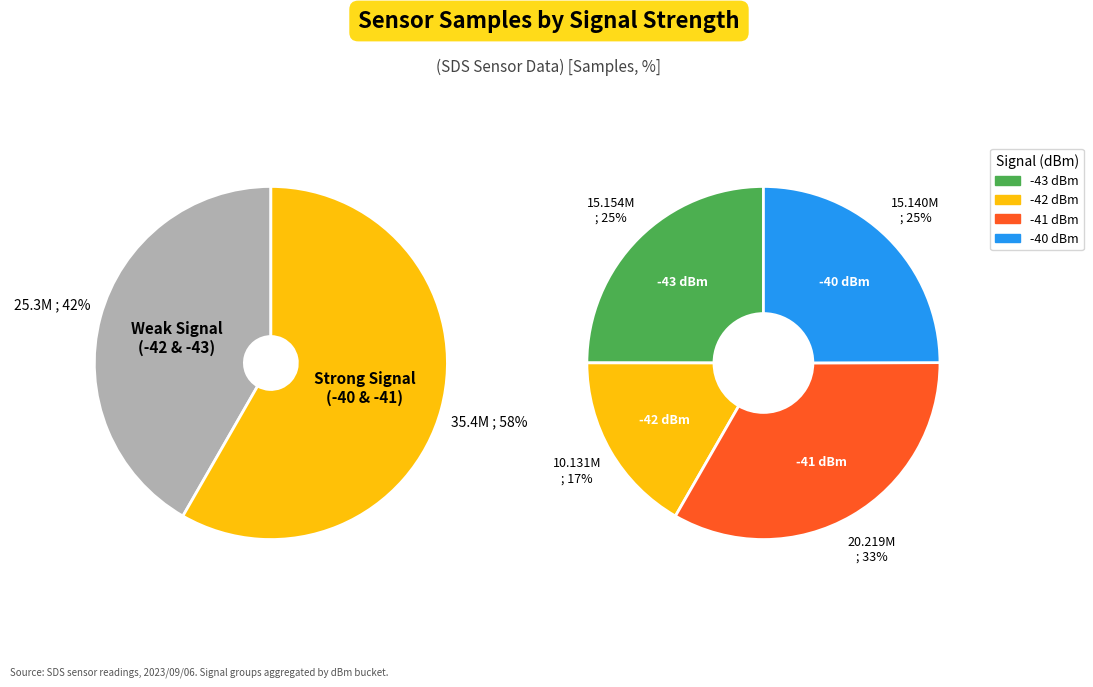

Does -41 represent more than half of the total?

No